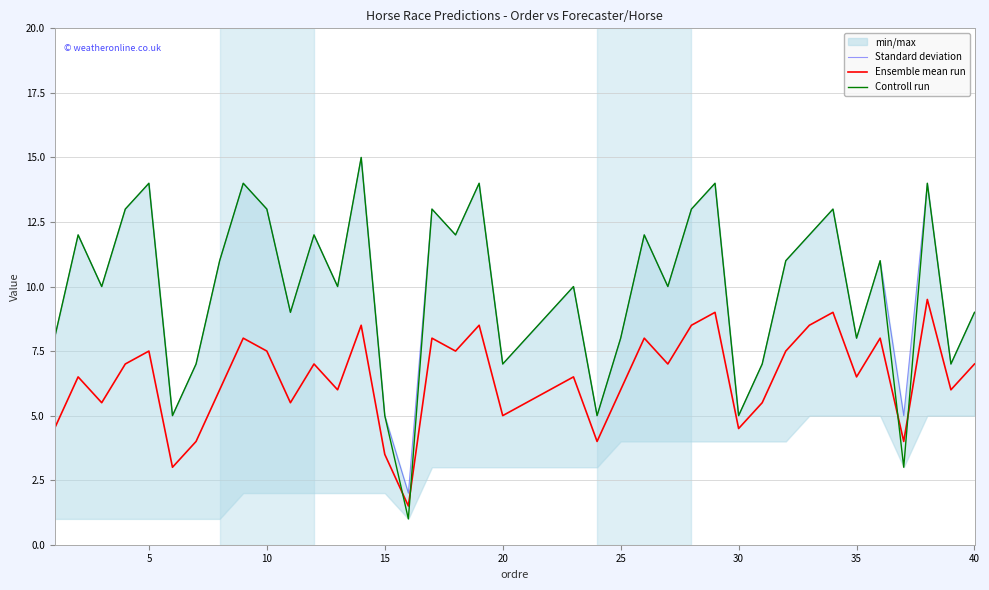

At which label does Standard deviation first exceed 10?

5